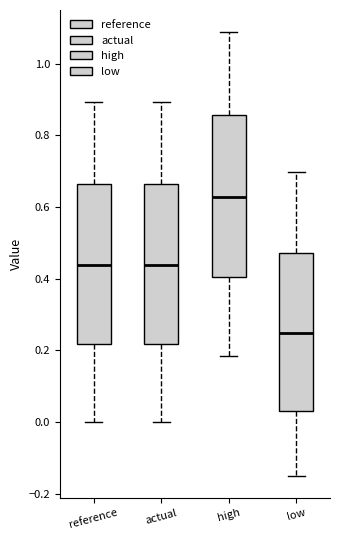

Which box has the highest median line?

high